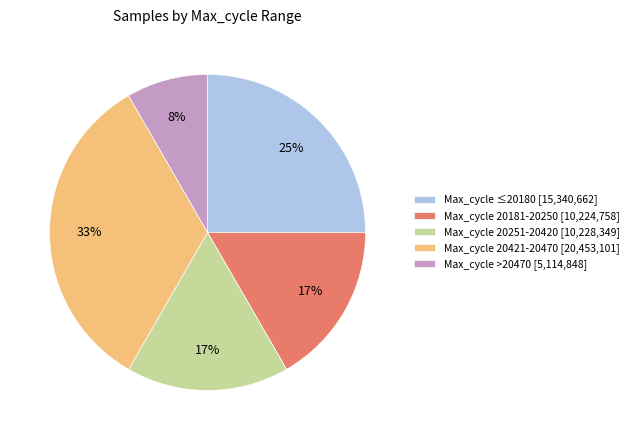

To the nearest percent, what portion does Max_cycle ≤20180 [15,340,662] represent?

25%